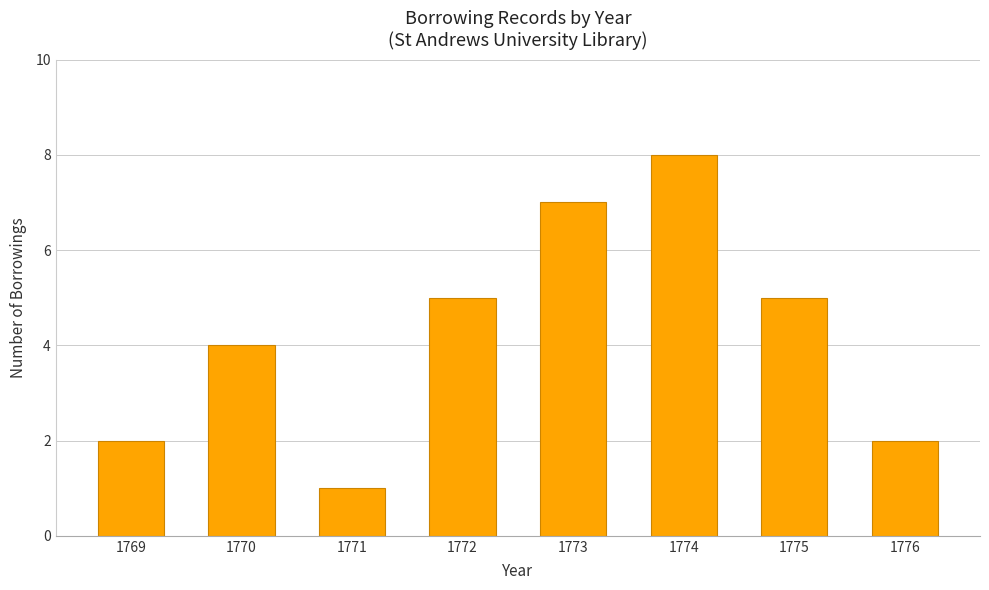

Which category has the lowest value across all series?

1771